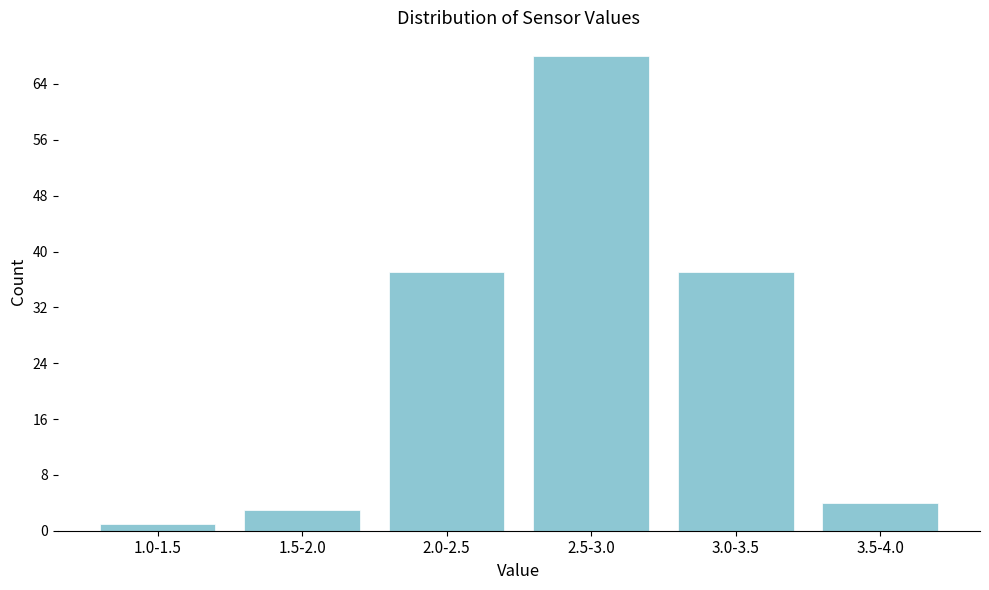

Reading left to right, transcribe all the data shown in this chart.

1	3	37	68	37	4